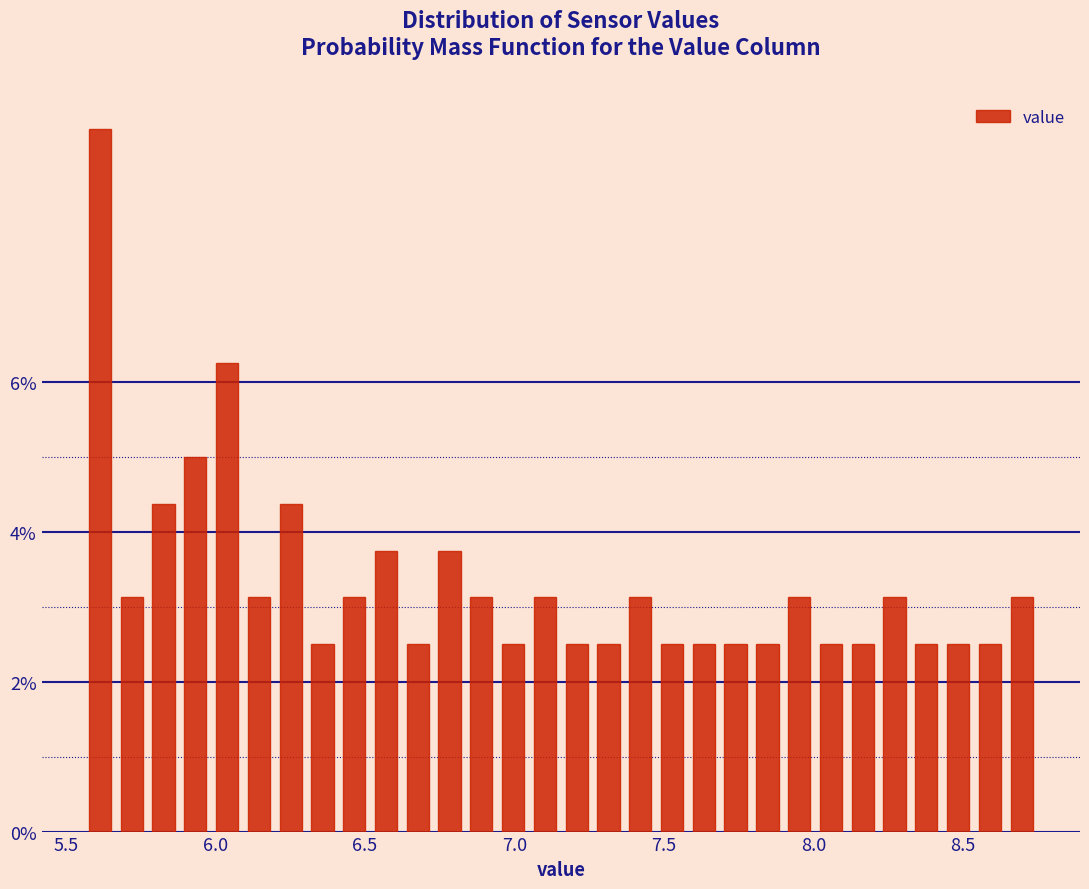

Read against the x-axis, roughly where is the centre of the tallest bar?

5.60